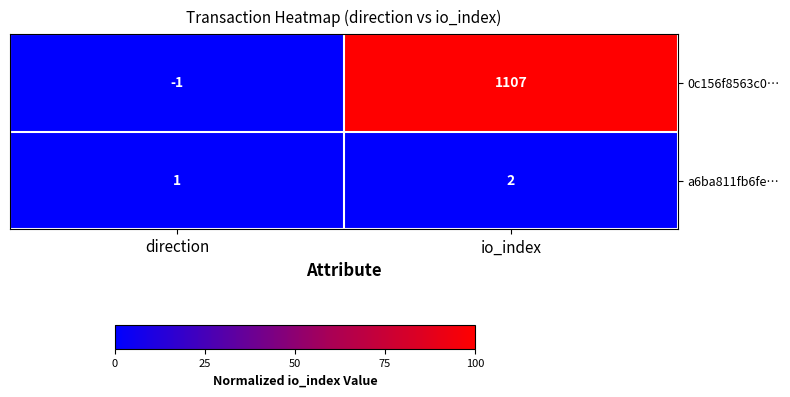

Between direction and io_index, which series saw the biggest shift?

0c156f8563c0…